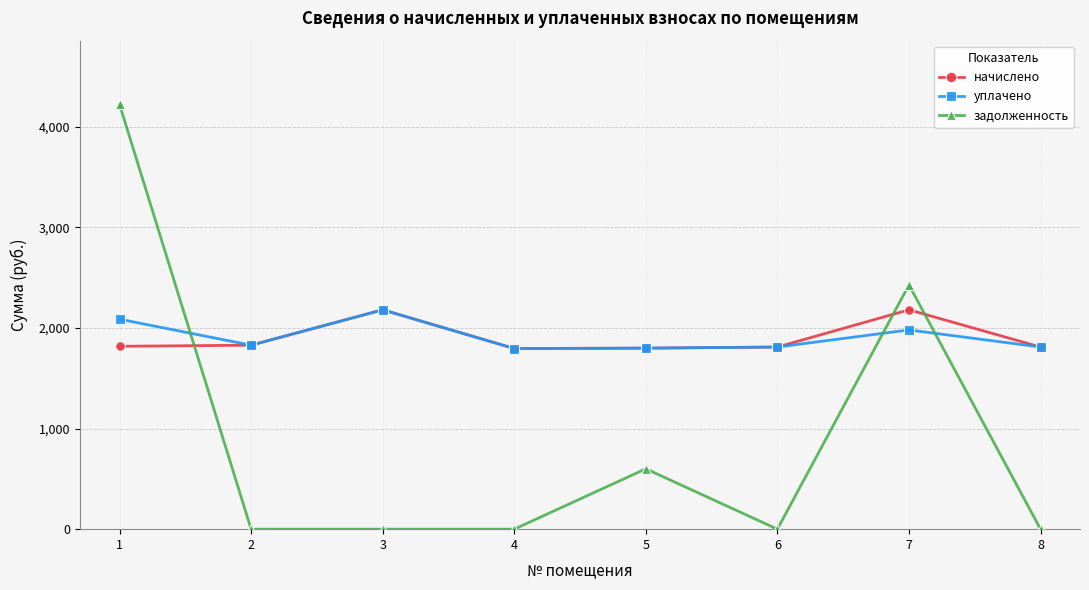

What are all the series names shown in the legend?

начислено, уплачено, задолженность